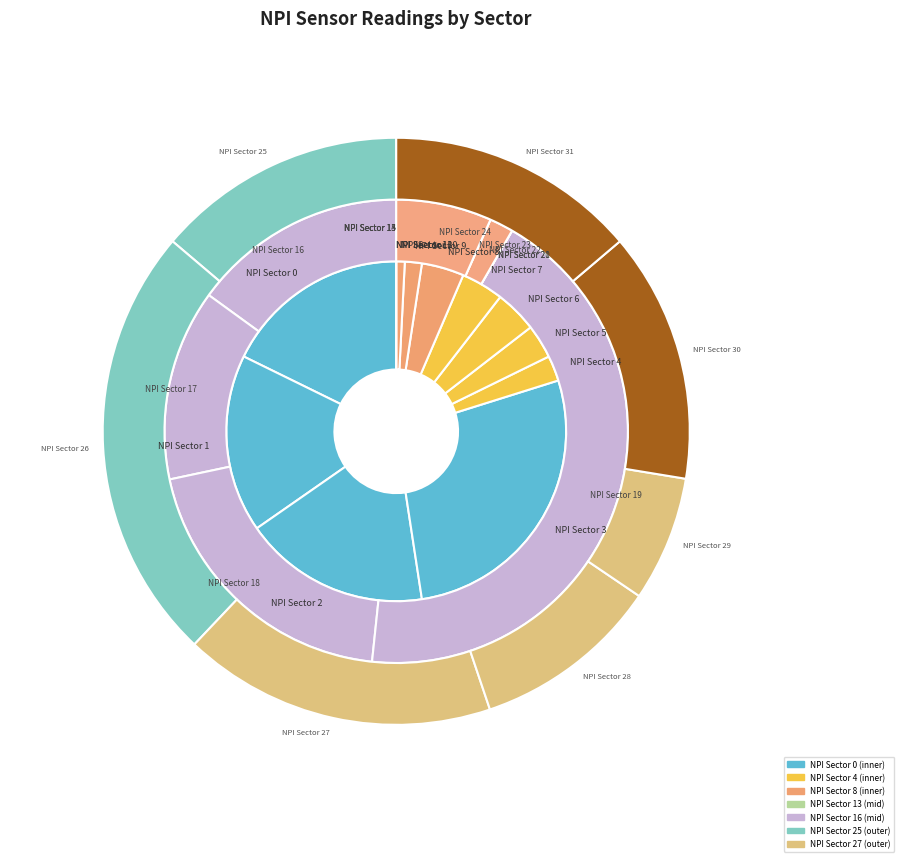

To the nearest percent, what is the average slice percentage?

8%